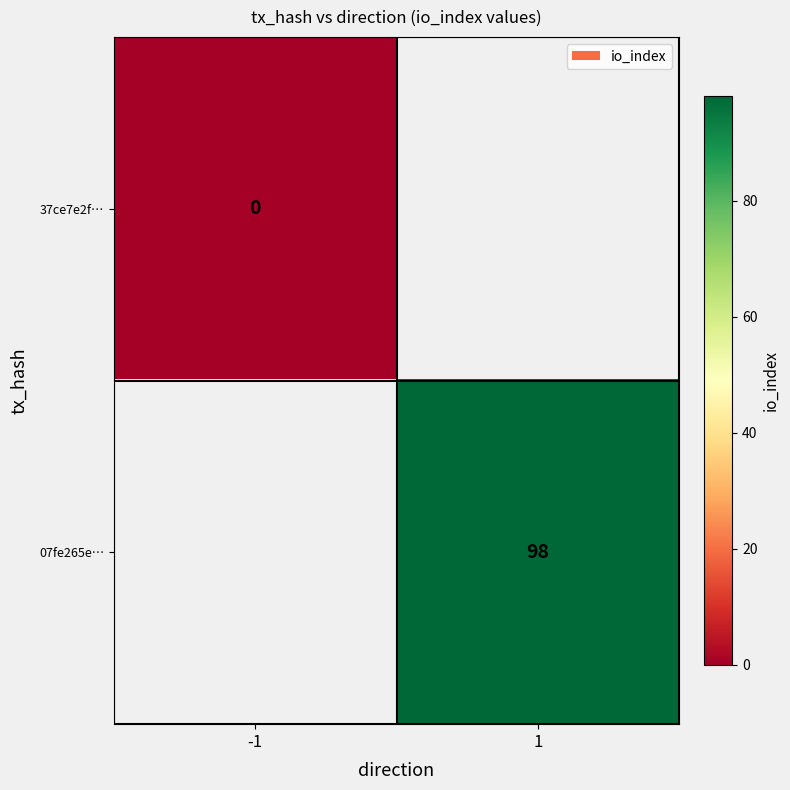

True or false: 07fe265e… has a value of 129 at 1.

False